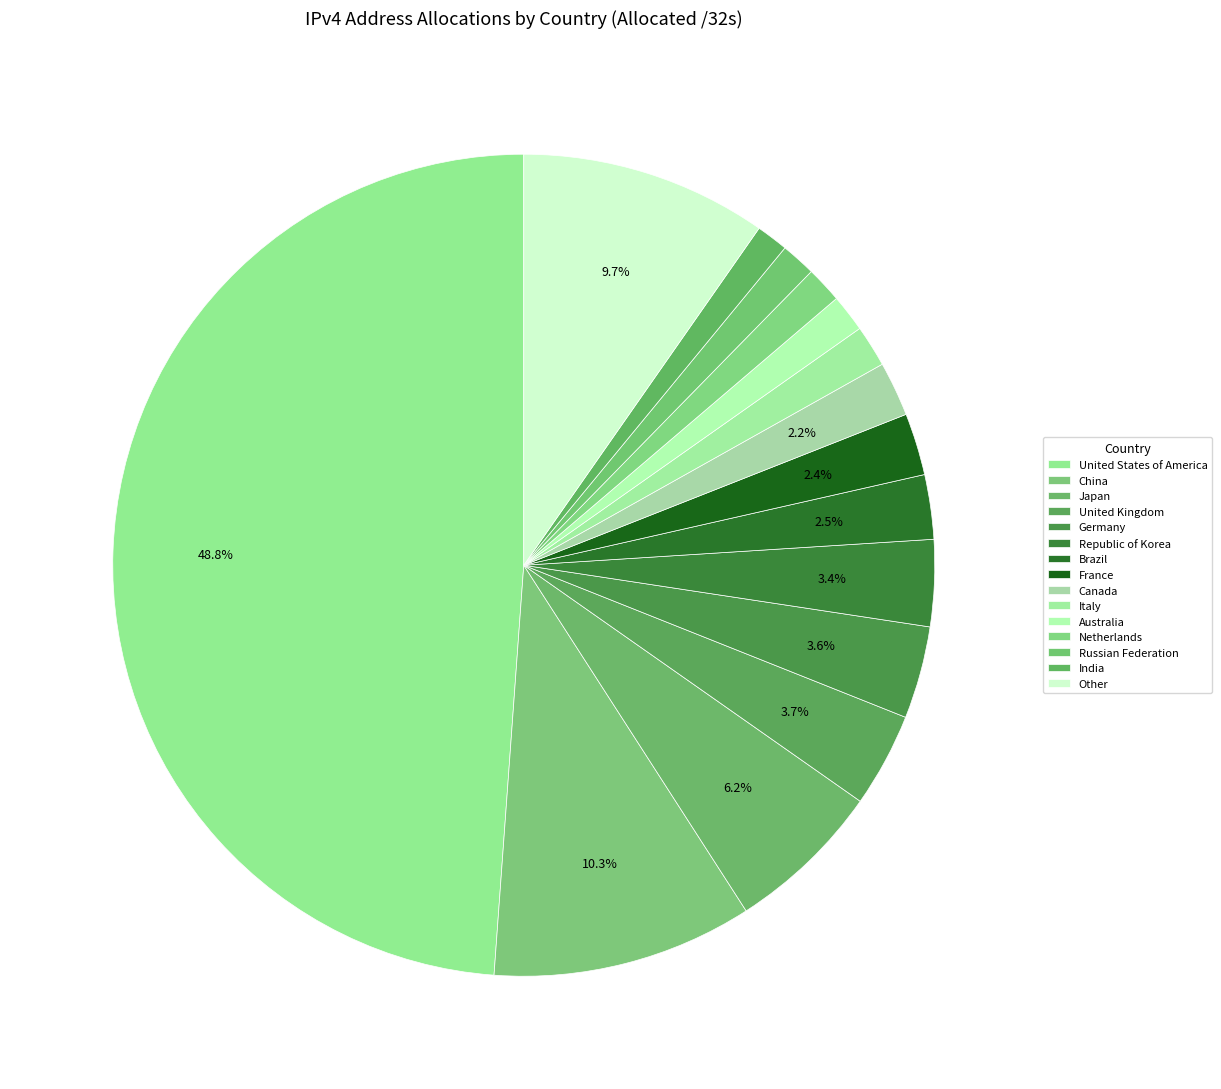

To the nearest percent, what is the combined percentage of Italy and France?

4%